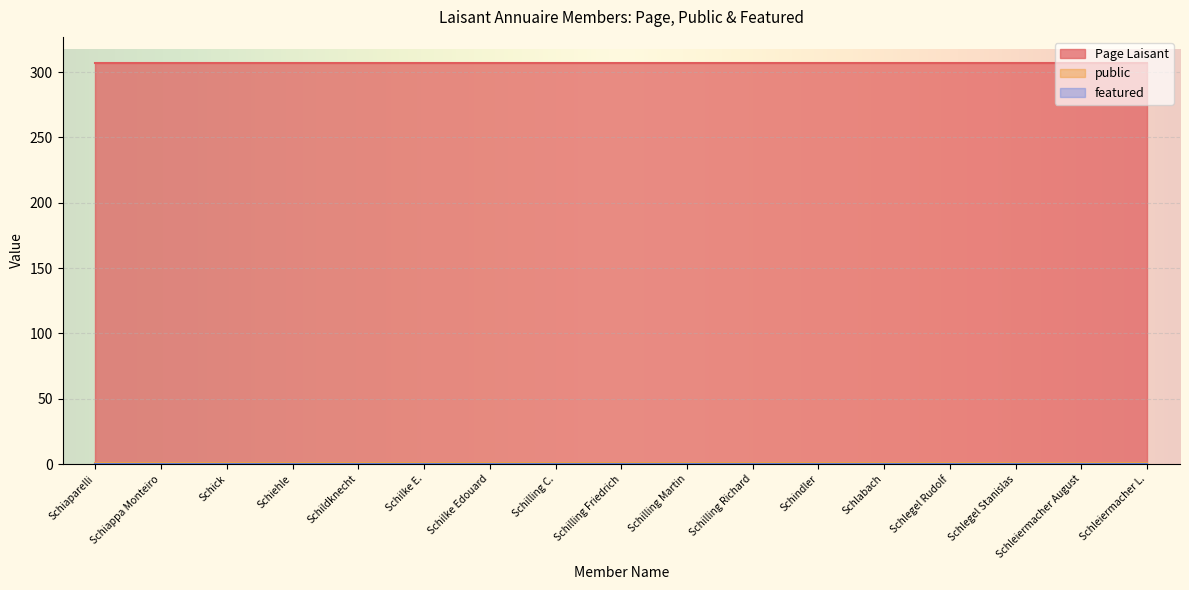

Which series has the largest total across all categories?

Page Laisant